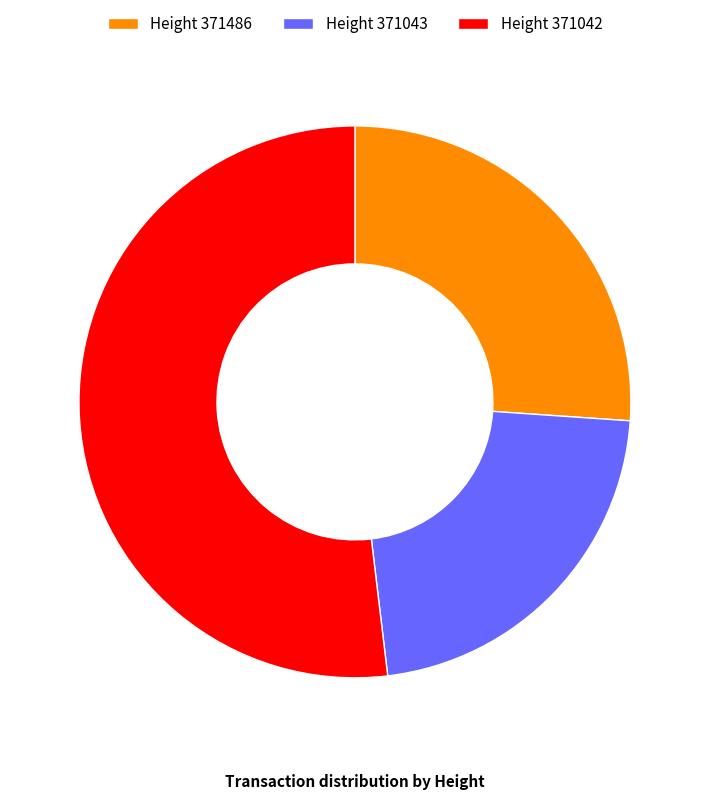

Count the number of slices in the pie.

3